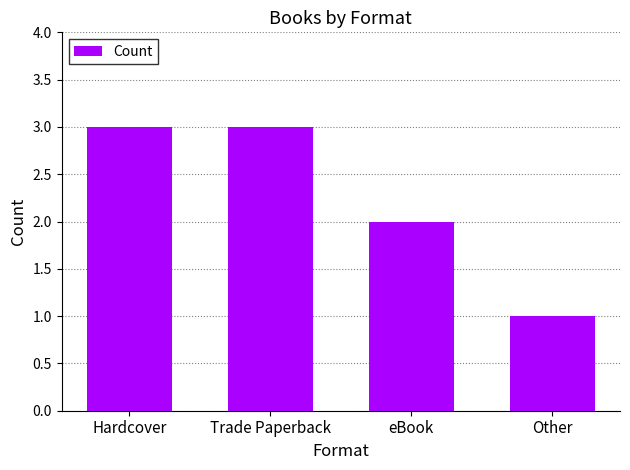

What is the change in value from eBook to Other?

-1